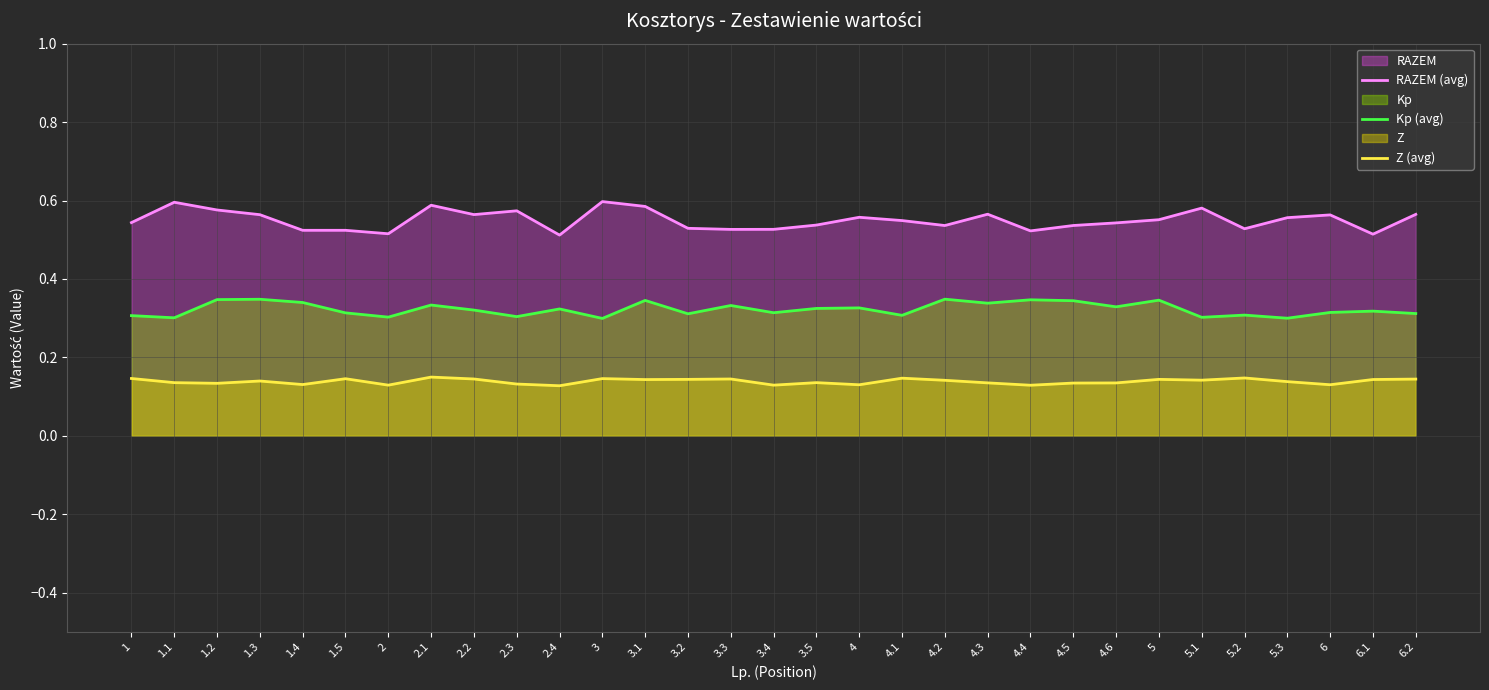

Does the chart display data point markers on the line(s)?

No